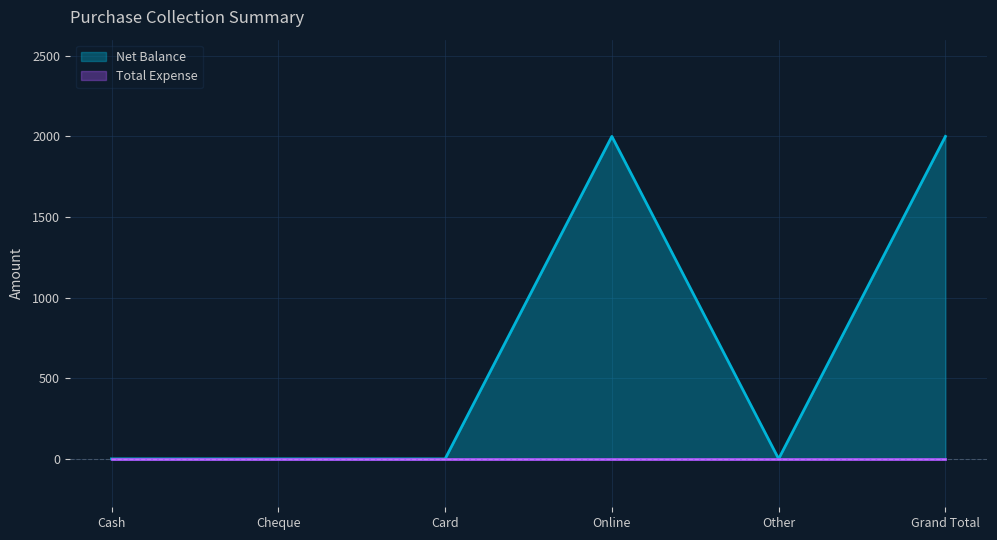

What is the greatest value displayed?

2000